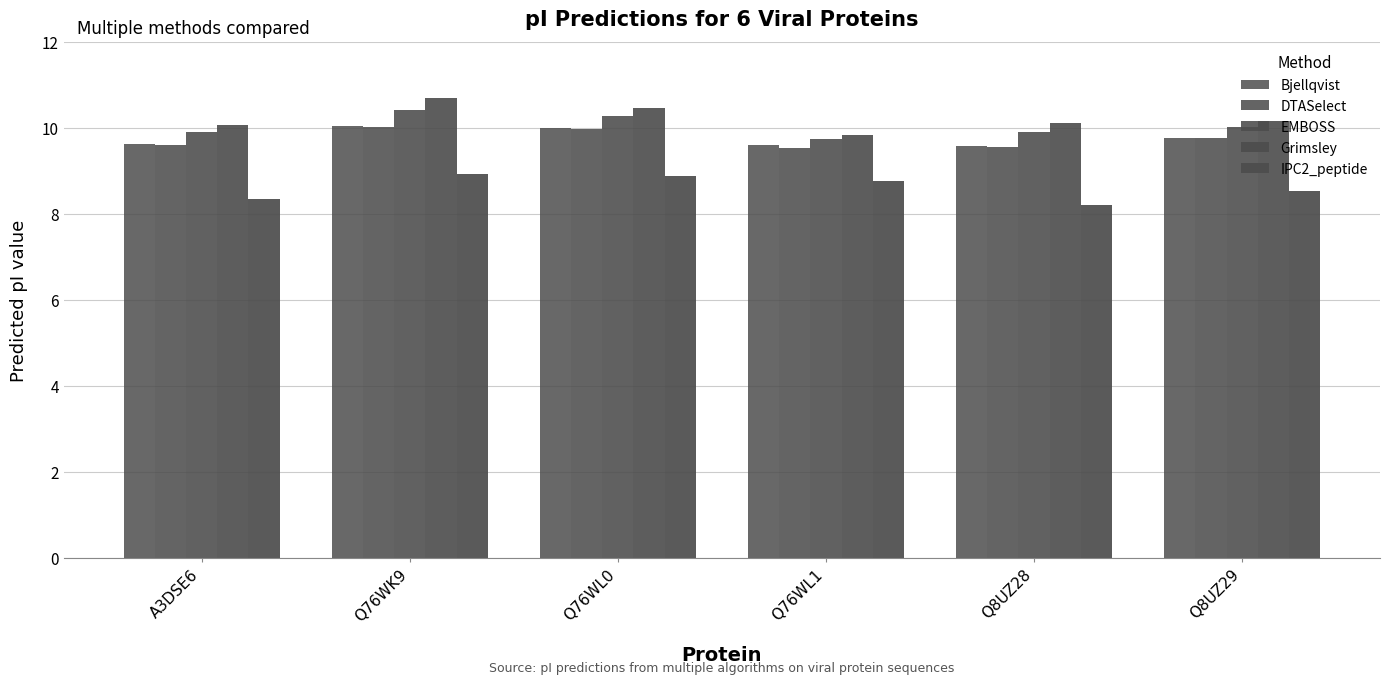

What is the label of the 1st bar from the left?

A3DSE6